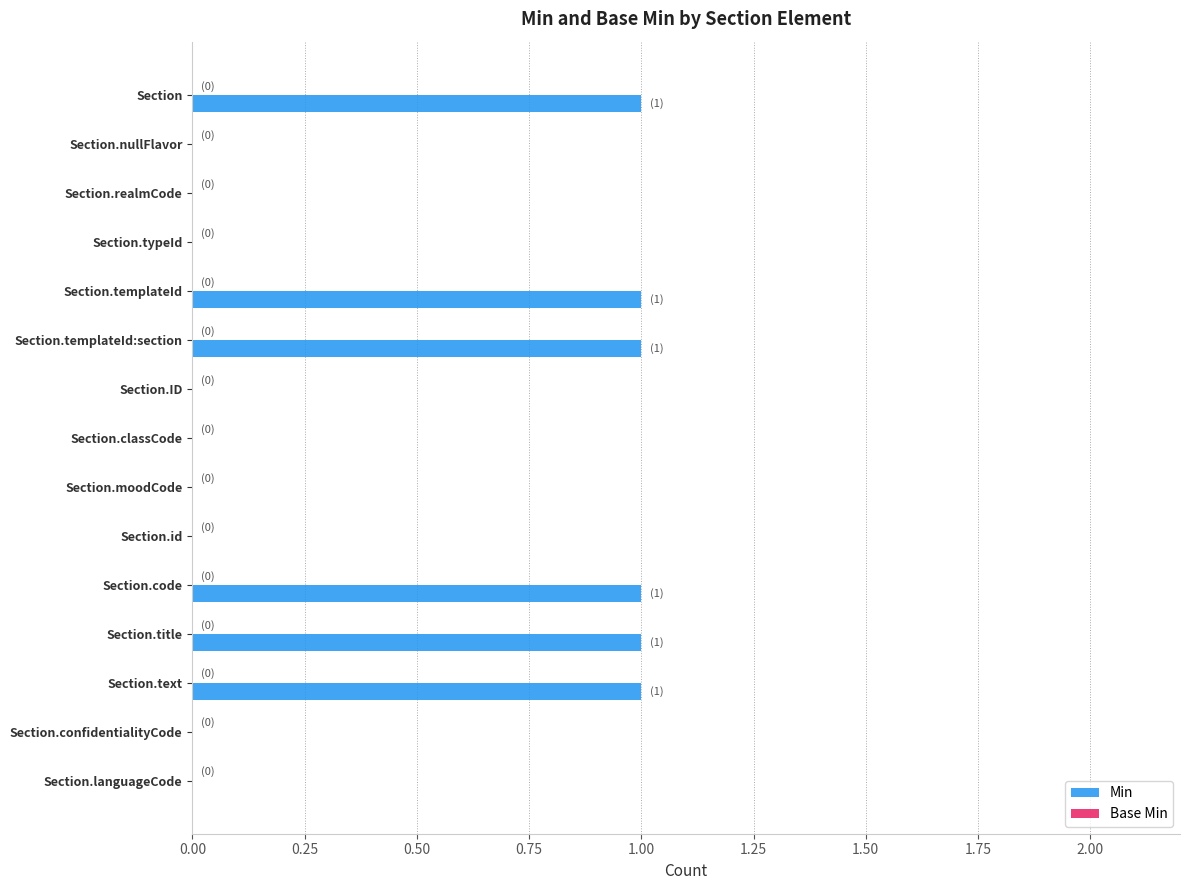

Approximately how many times larger is the value at Section.title compared to Section.code?

1.0